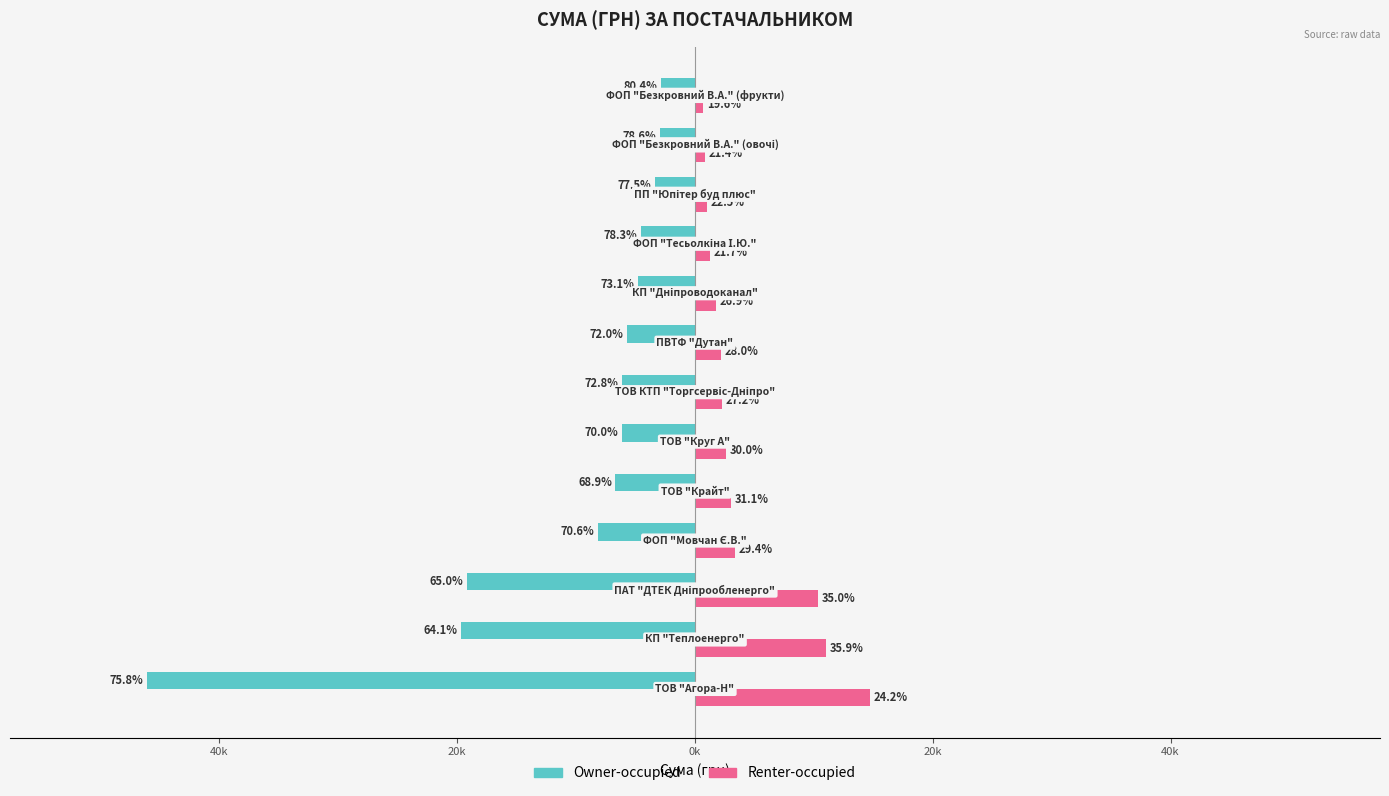

What are all the series names shown in the legend?

Owner-occupied, Renter-occupied